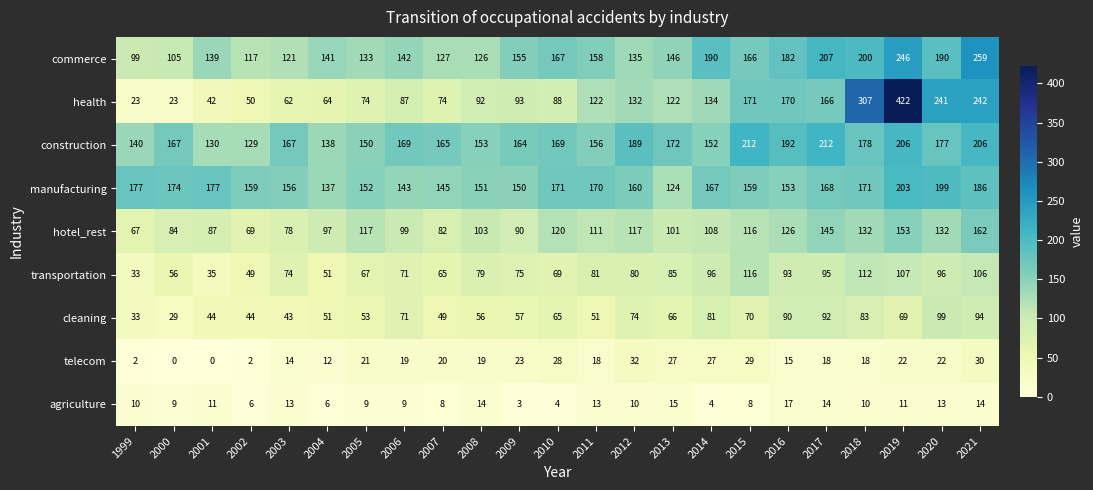

What is the sum of the cleaning values at 1999 and 2012?

107